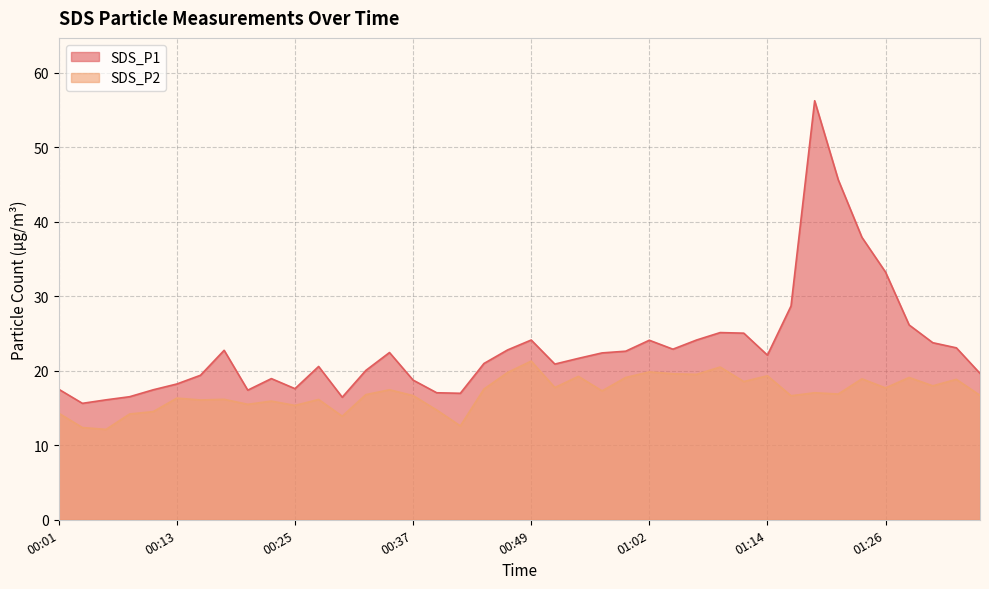

True or false: SDS_P2 and SDS_P1 intersect in this chart.

False